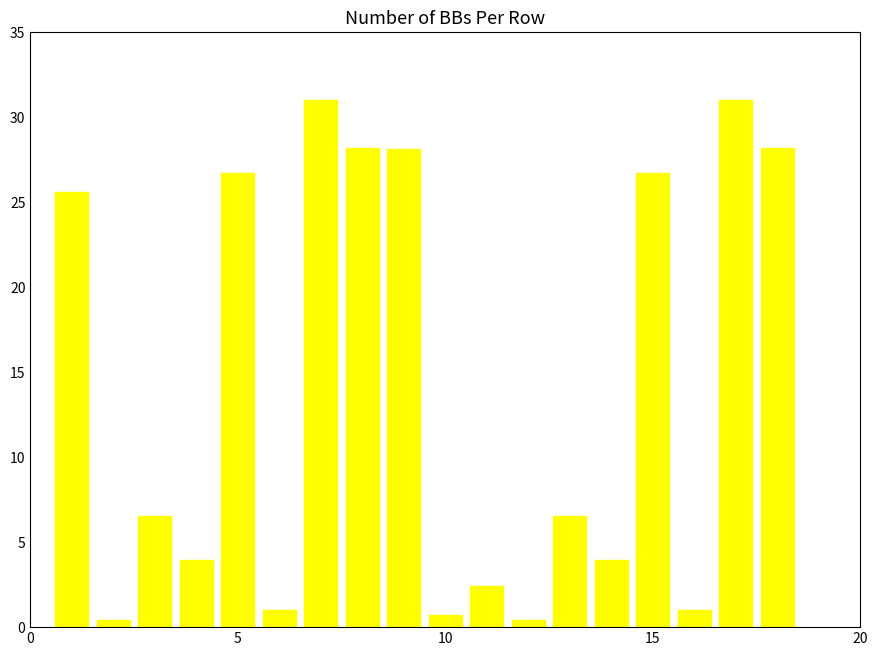

What is the sum of all values?

252.4